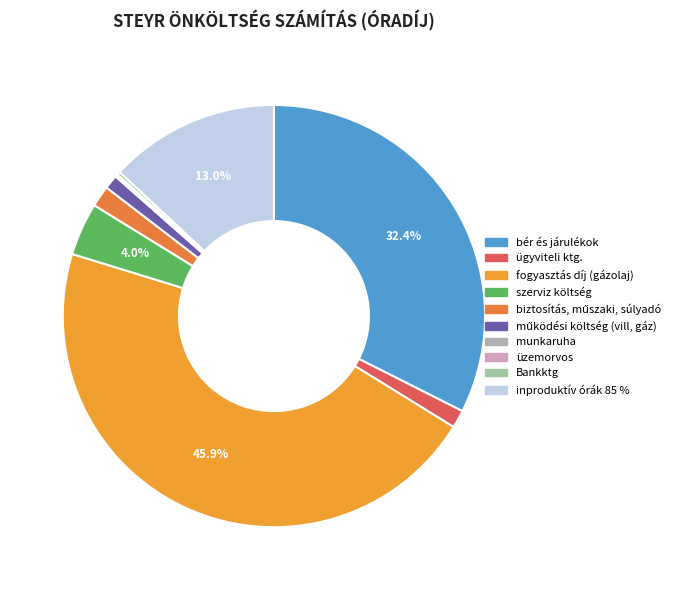

Is there any slice that represents more than half of the pie?

No